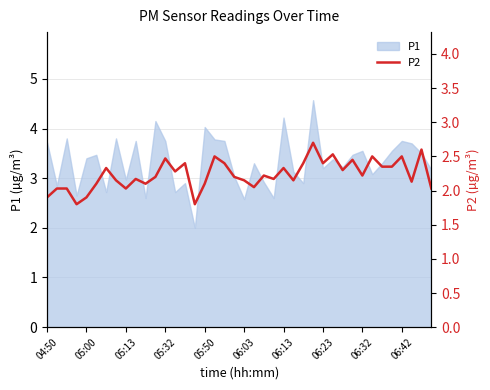

The value of P1 at 06:23 is 4.5. True or false?

False